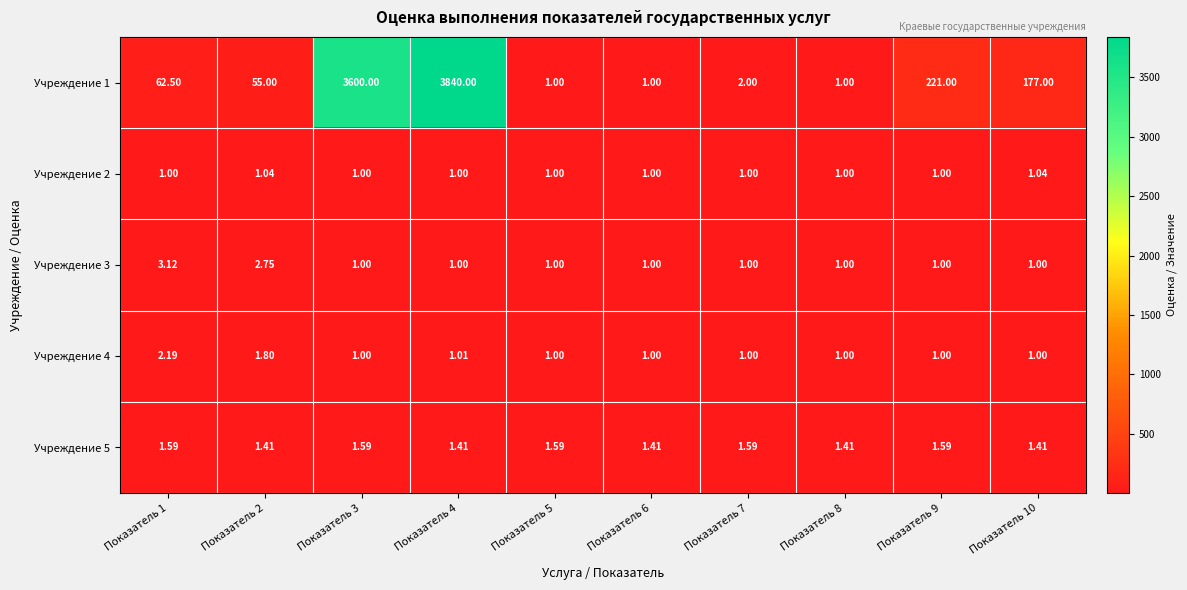

How many categories are shown in the chart?

10